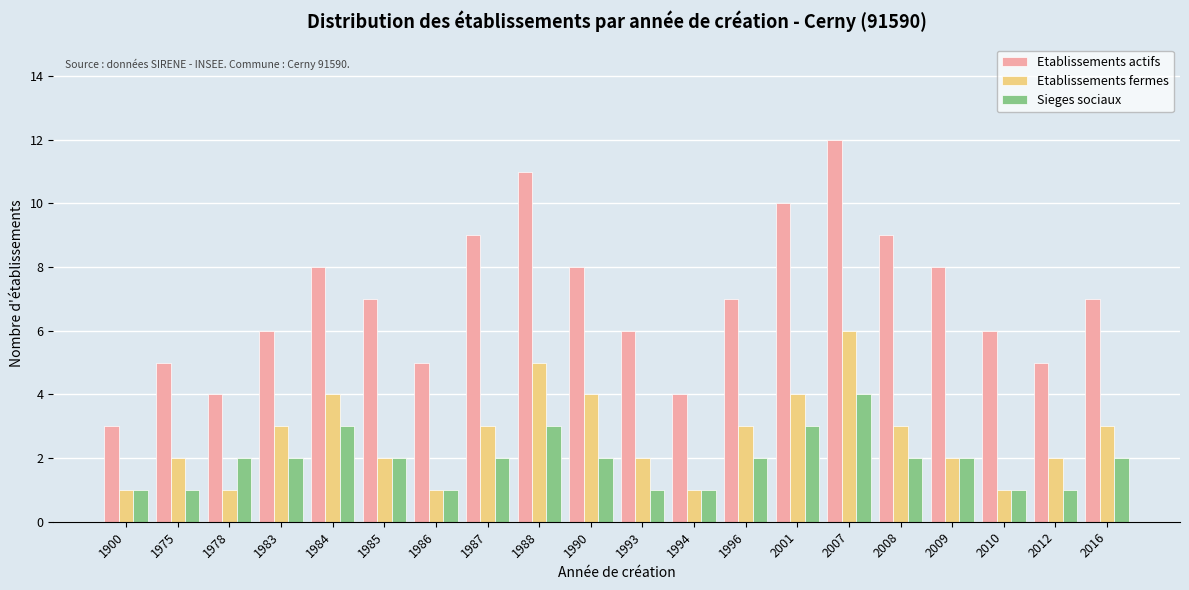

What is the highest value of the Etablissements fermes series?

6